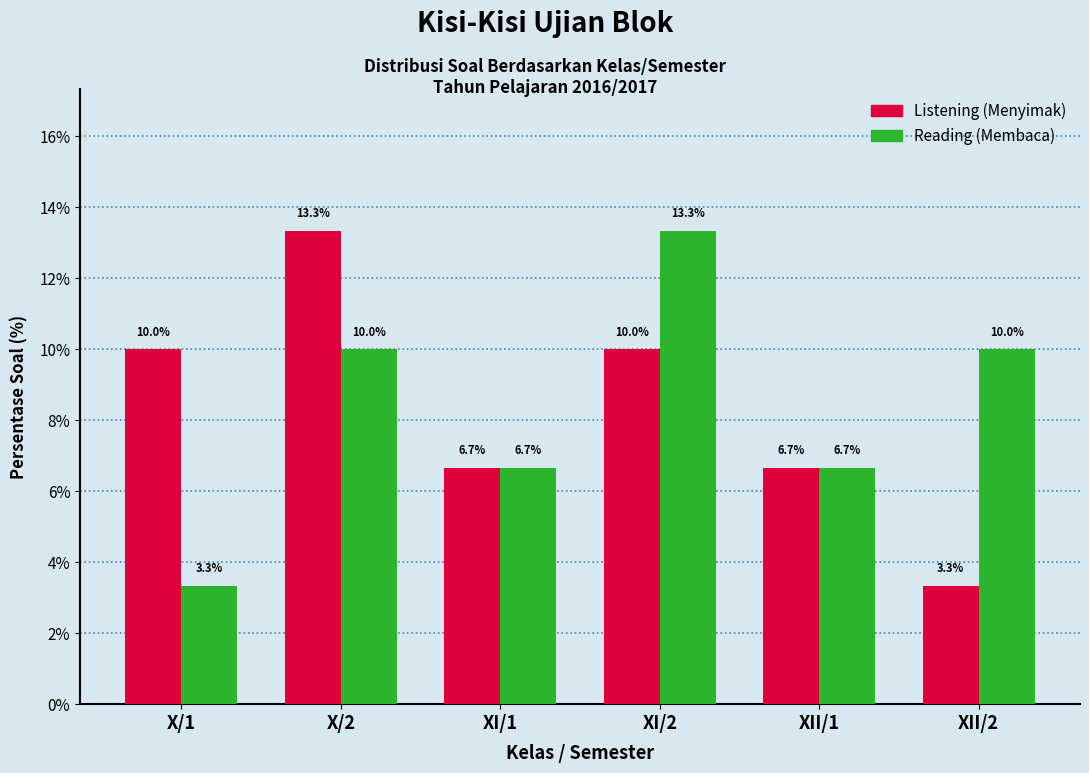

What are all the series names shown in the legend?

Listening (Menyimak), Reading (Membaca)